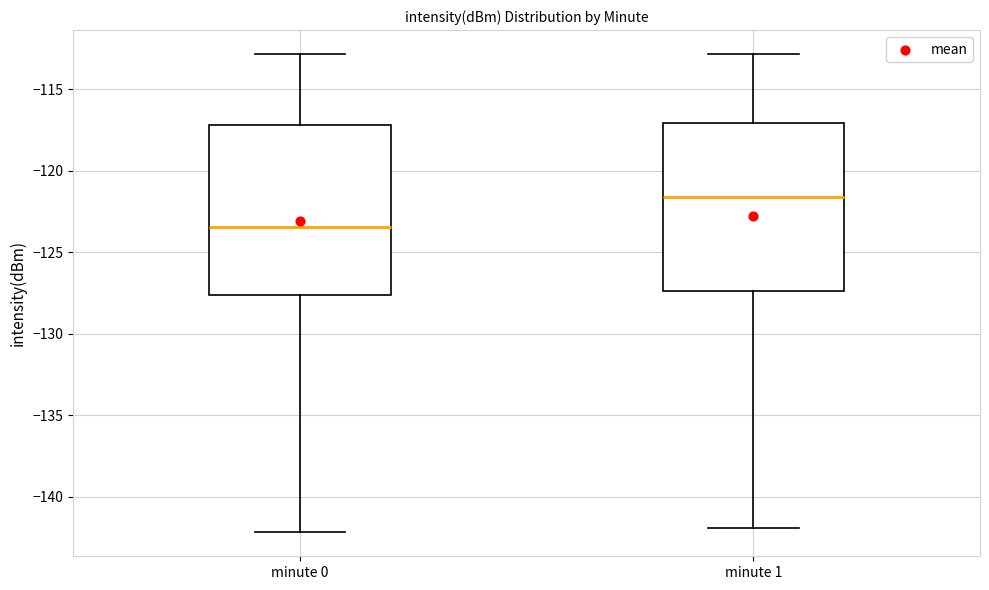

Reading left to right, read every box against the y-axis: the position of its median line, the range the box covers, and the ends of its whiskers. The values are not printed on the chart, so give them approximately, as read against the axis.

minute 0: median -123.5, box -127.5 to -117.0, whiskers -142.0 to -113.0
minute 1: median -121.5, box -127.5 to -117.0, whiskers -142.0 to -113.0